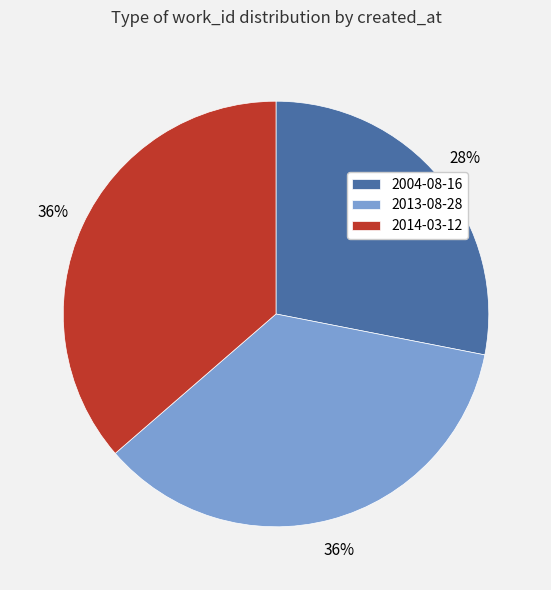

Does 2014-03-12 account for over 50% of the chart?

No